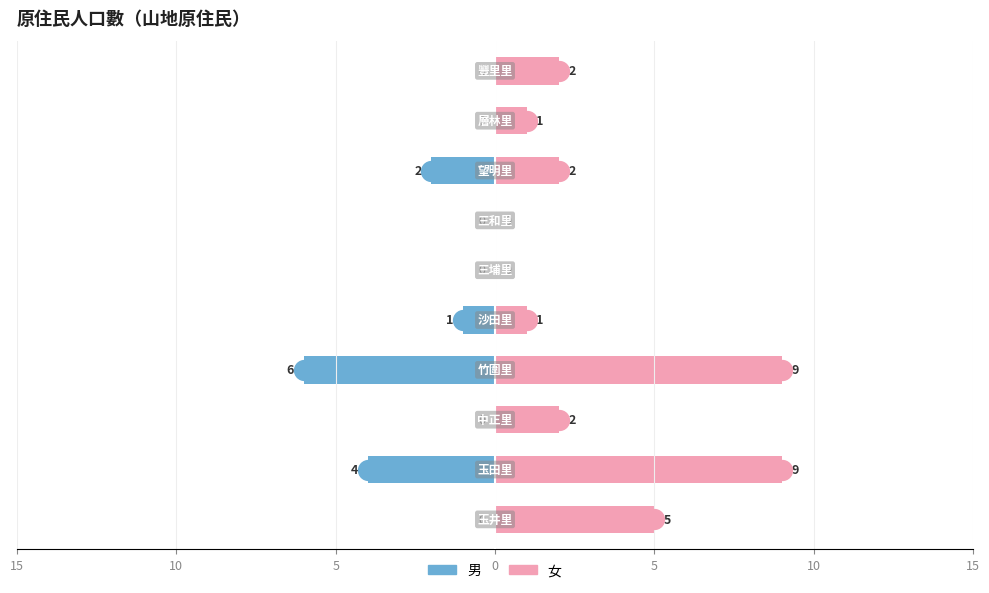

Reading right to left, what are all the values shown in this chart?

男: 0	0	-2	0	0	-1	-6	0	-4	0
女: 2	1	2	0	0	1	9	2	9	5